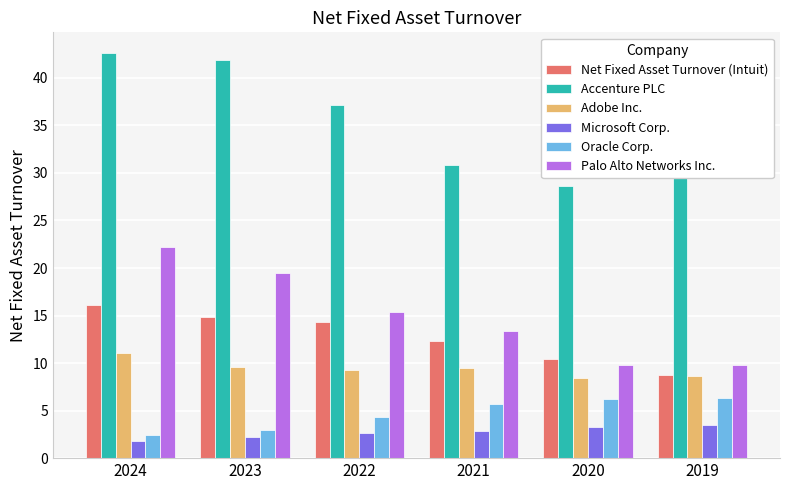

Which series has the largest total across all categories?

Accenture PLC